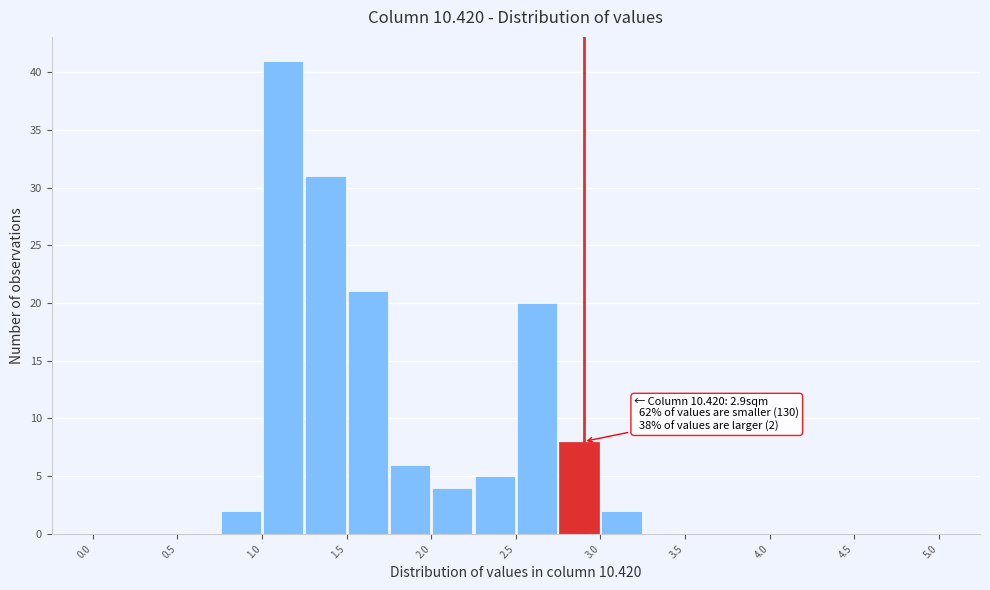

Which range on the x-axis has the tallest bar?

1.00 to 1.25